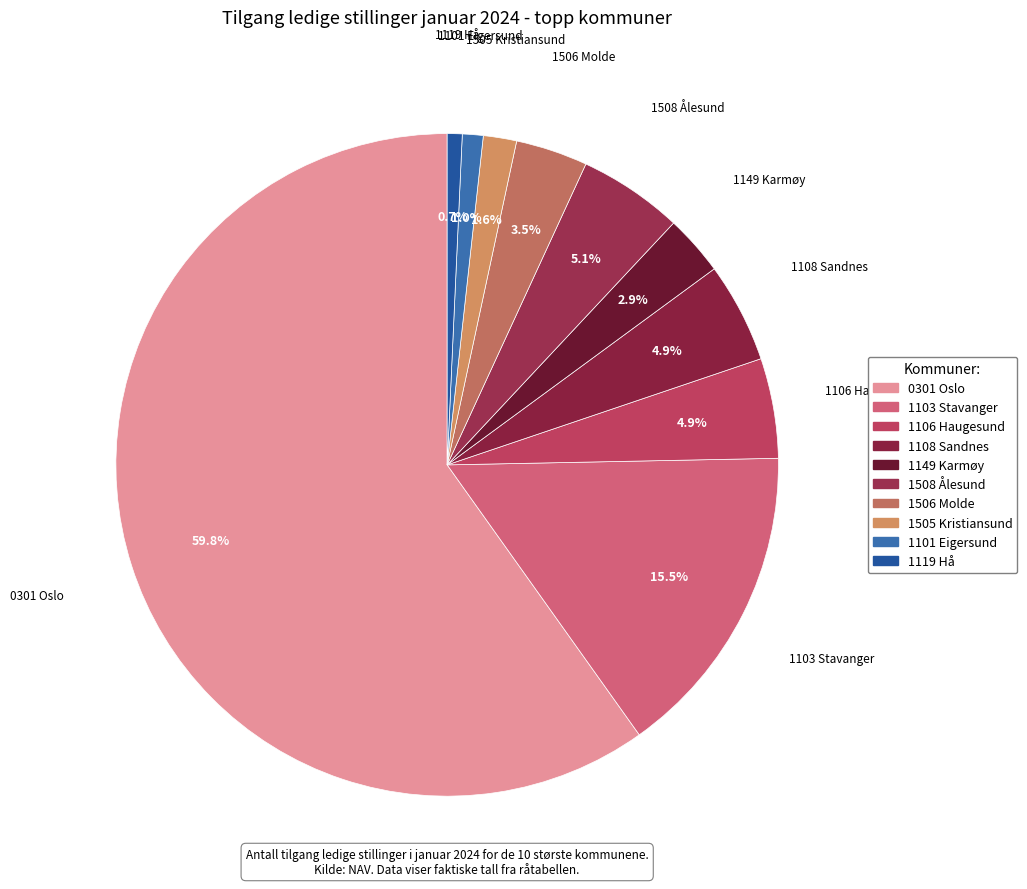

Between 1506 Molde and 1508 Ålesund, which is larger?

1508 Ålesund